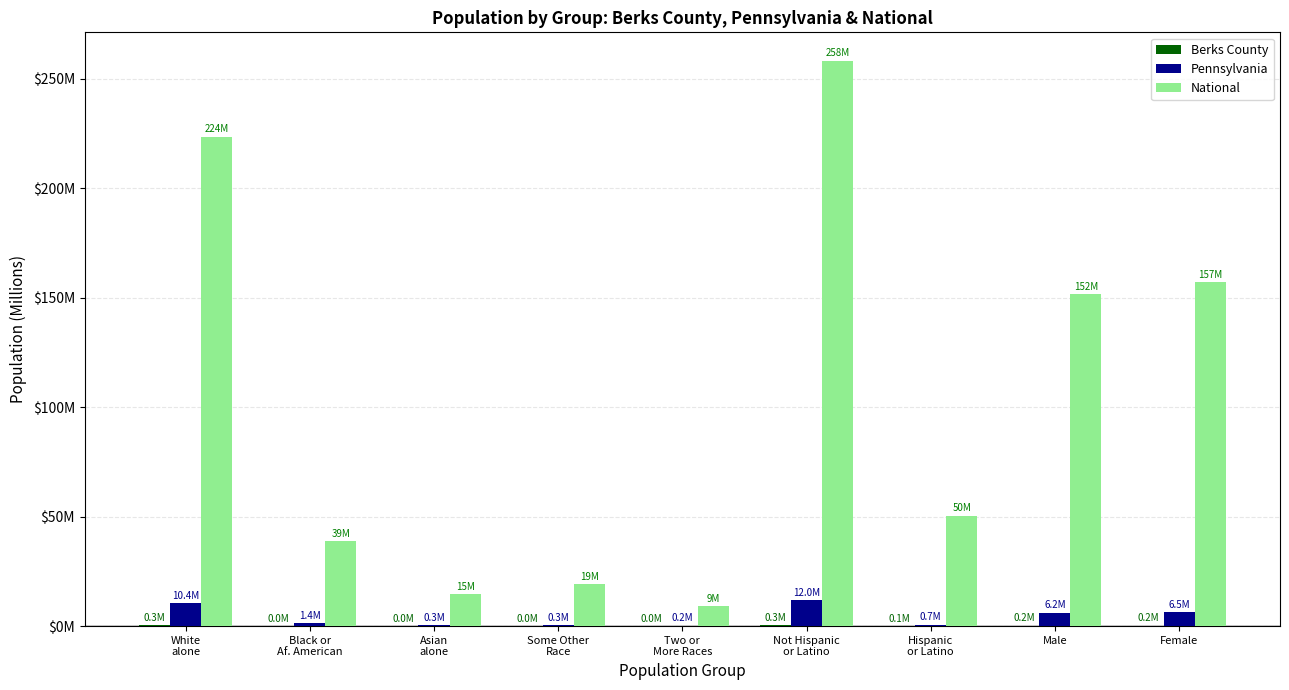

What is the label of the 2nd bar from the right?

Male